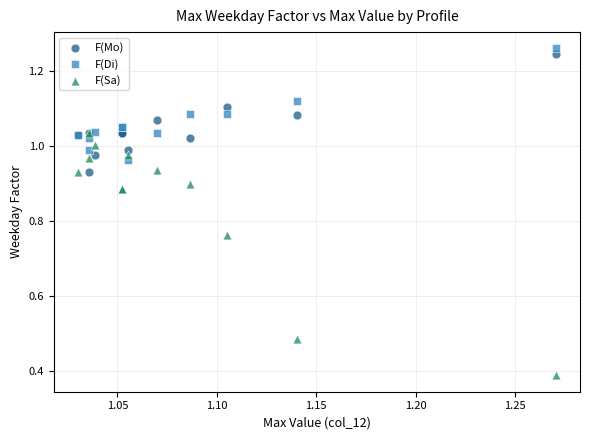

Which series contains the lowest Y value?

F(Sa)